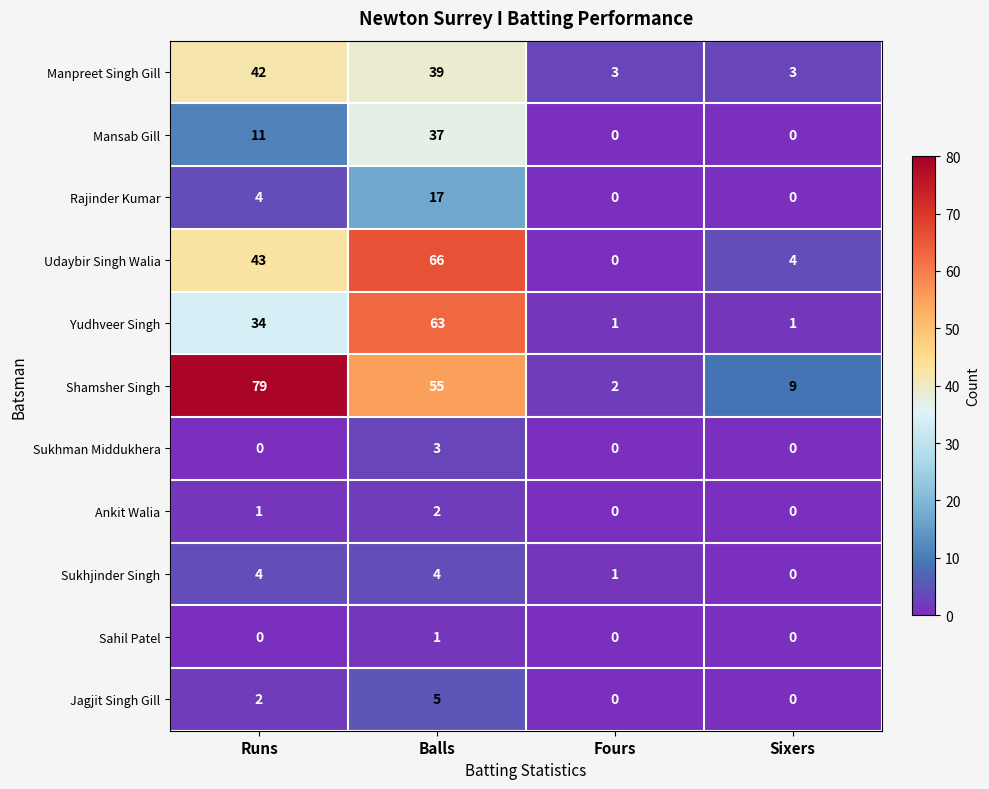

List the series in order of their peak value, highest first.

Shamsher Singh, Udaybir Singh Walia, Yudhveer Singh, Manpreet Singh Gill, Mansab Gill, Rajinder Kumar, Jagjit Singh Gill, Sukhjinder Singh, Sukhman Middukhera, Ankit Walia, Sahil Patel